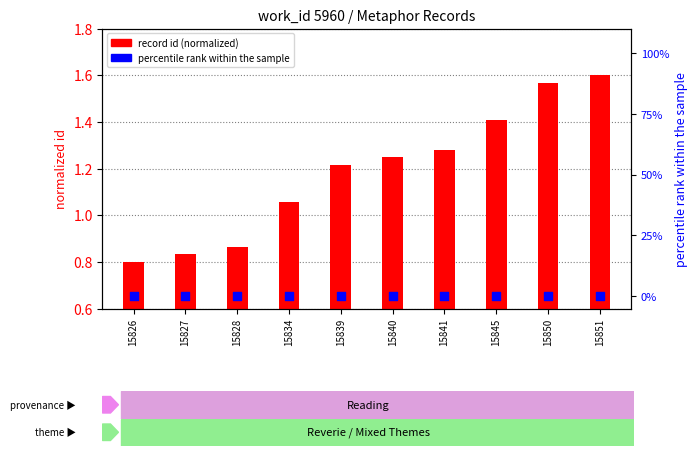

At which category is the sum across all series the highest?

15851